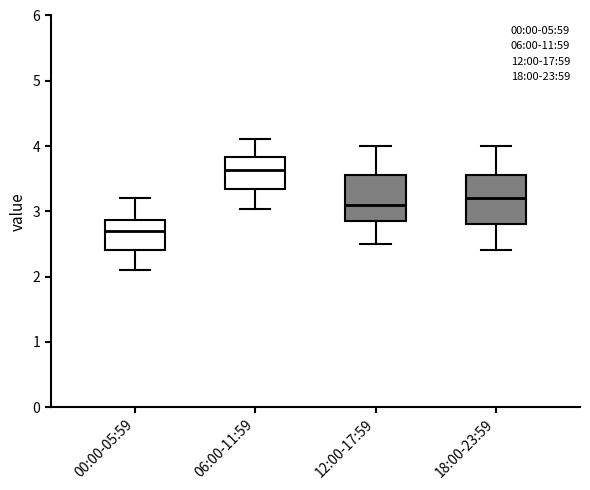

Which box has the lowest median line?

00:00-05:59